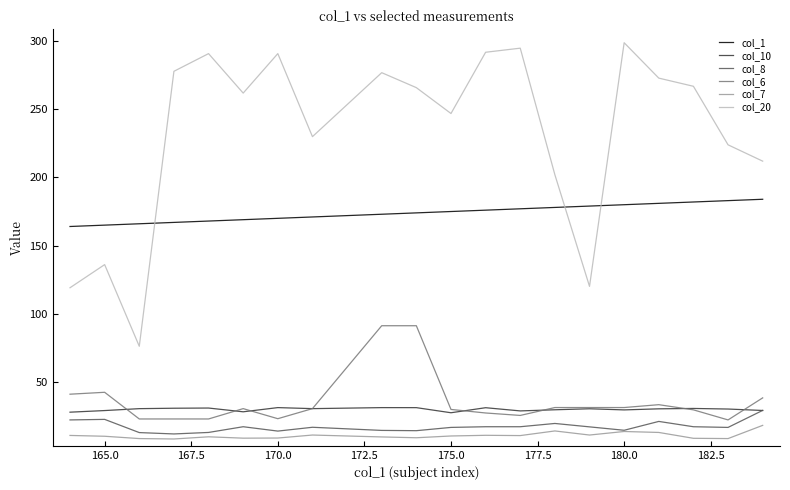

What is the minimum value for col_8?

11.6